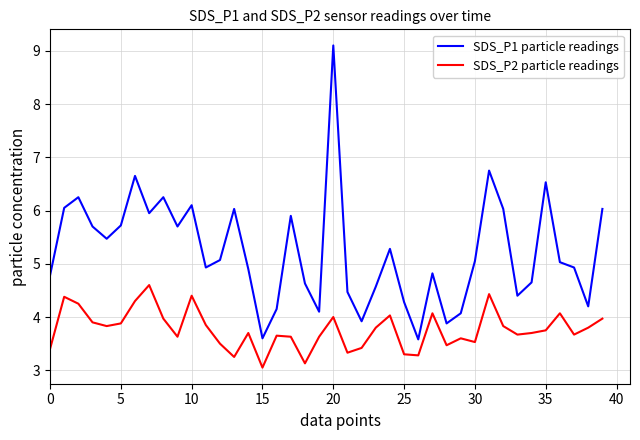

Which series has the largest total across all categories?

SDS_P1 particle readings